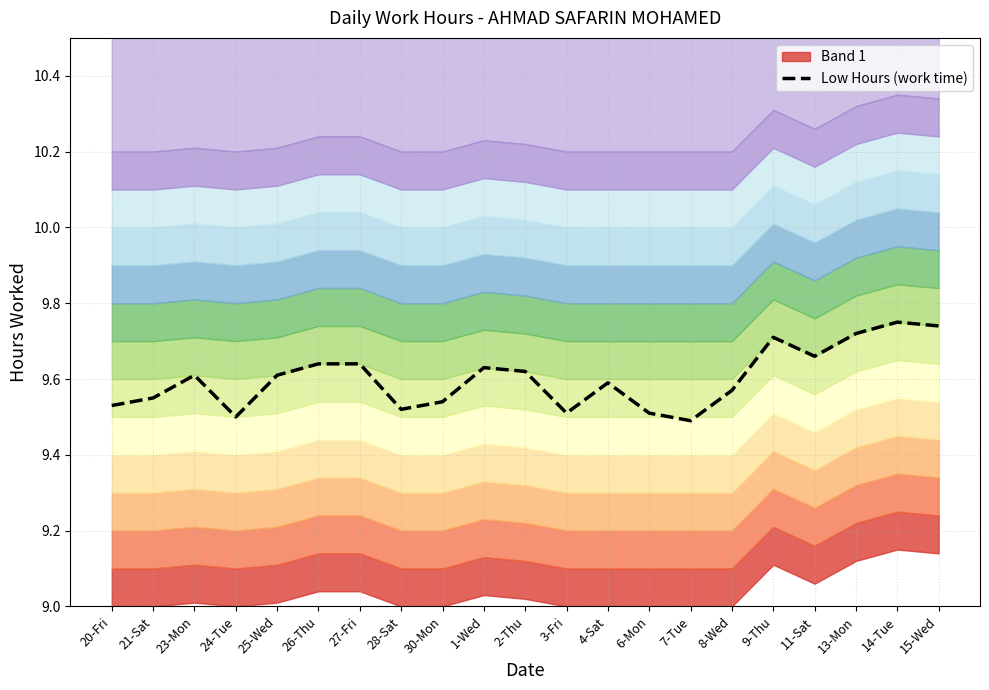

True or false: the data shows 9.6 at 21-Sat.

True